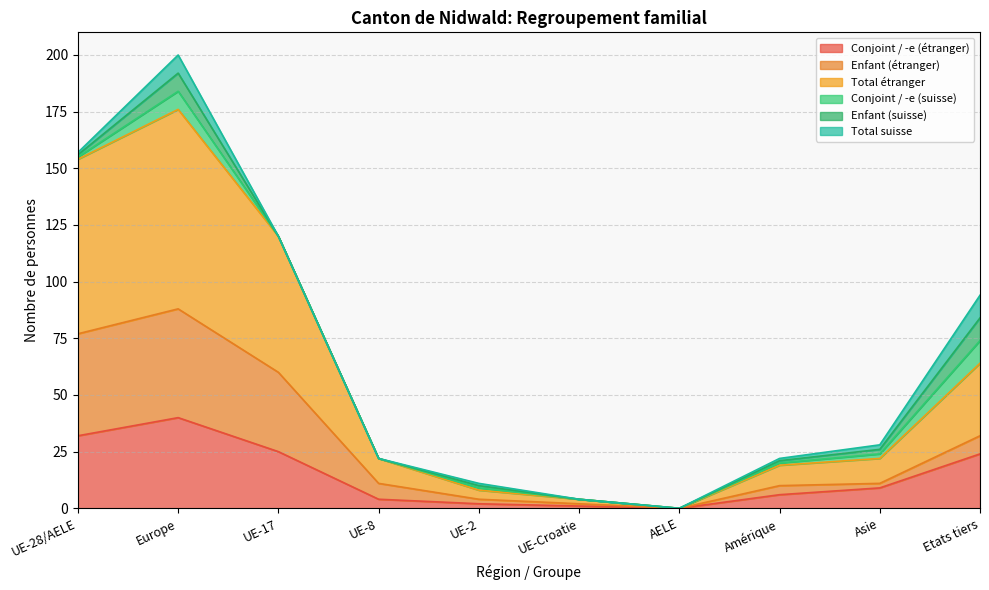

At which label does Conjoint / -e (étranger) reach its peak?

Europe